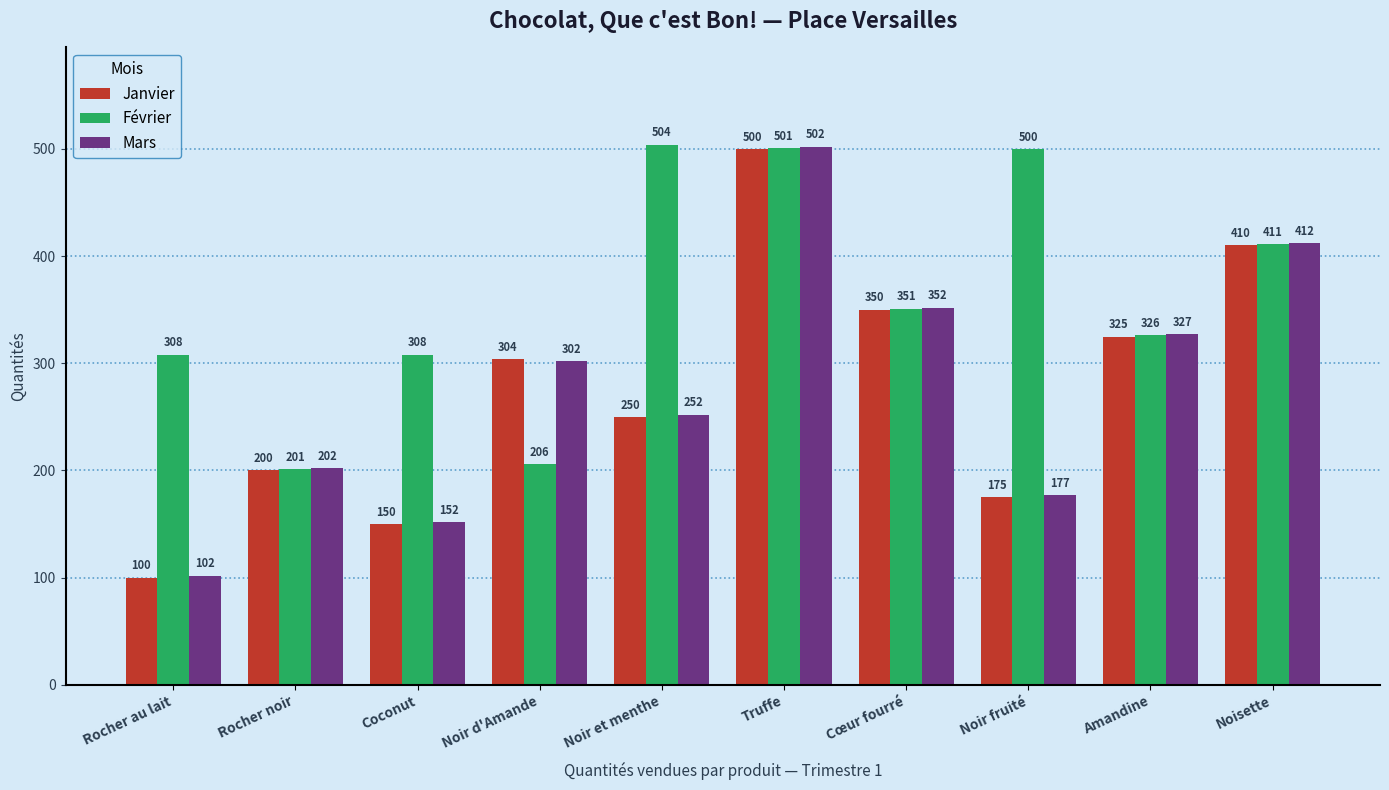

What is the minimum value shown in the chart?

100